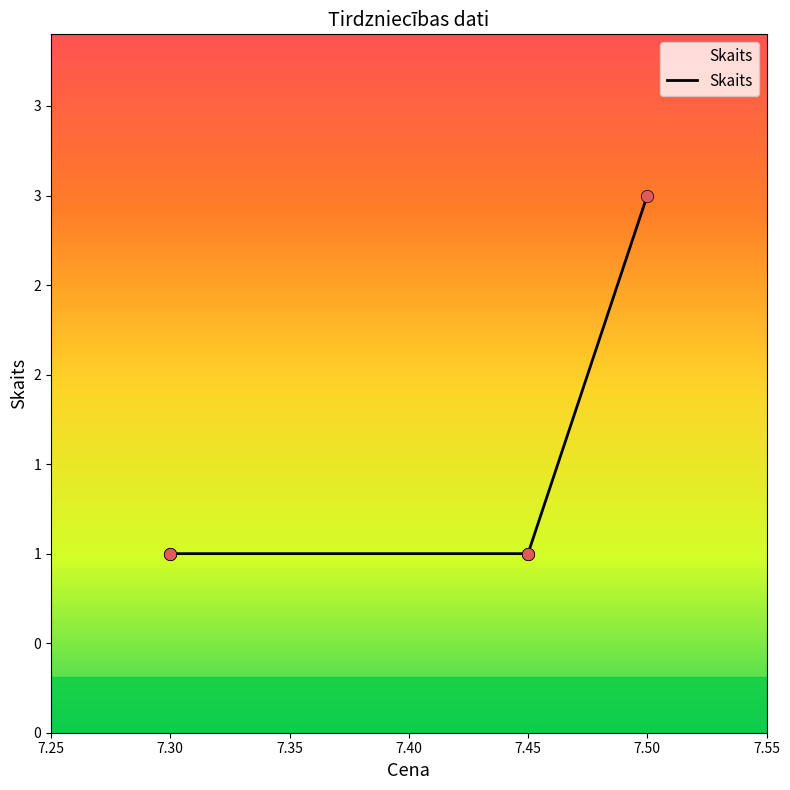

What is the ratio of the value at 7.40 to the value at 7.35?

1.0